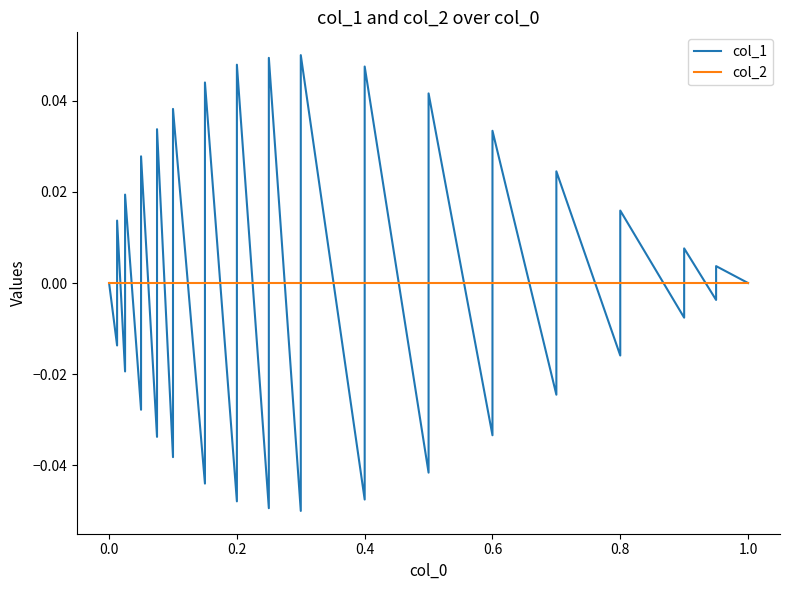

True or false: col_2 and col_1 intersect in this chart.

True